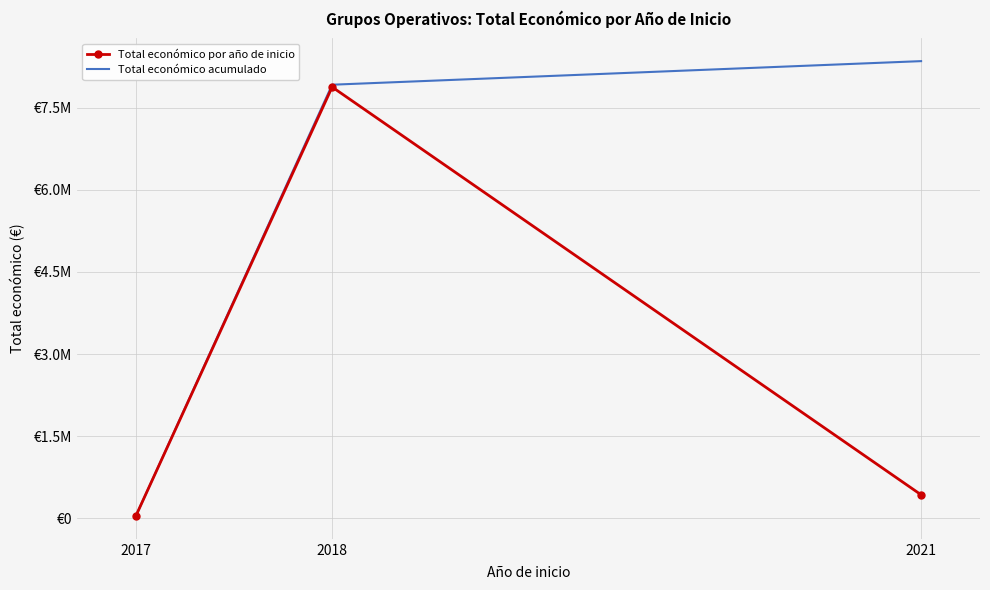

Reading right to left, what are all the values shown in this chart?

Total económico por año de inicio: 2021=430411	2018=7874800	2017=42072
Total económico acumulado: 2021=8347283	2018=7916872	2017=42072